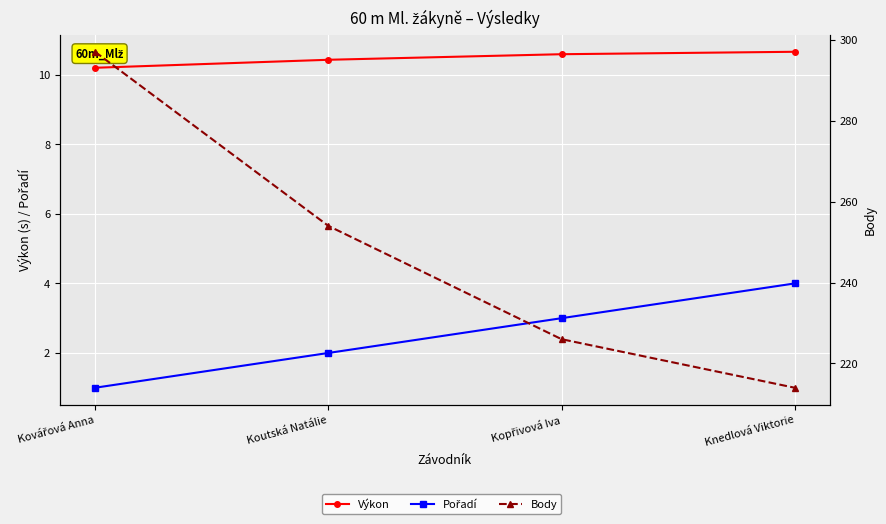

What is the average value of the Body series?

247.8